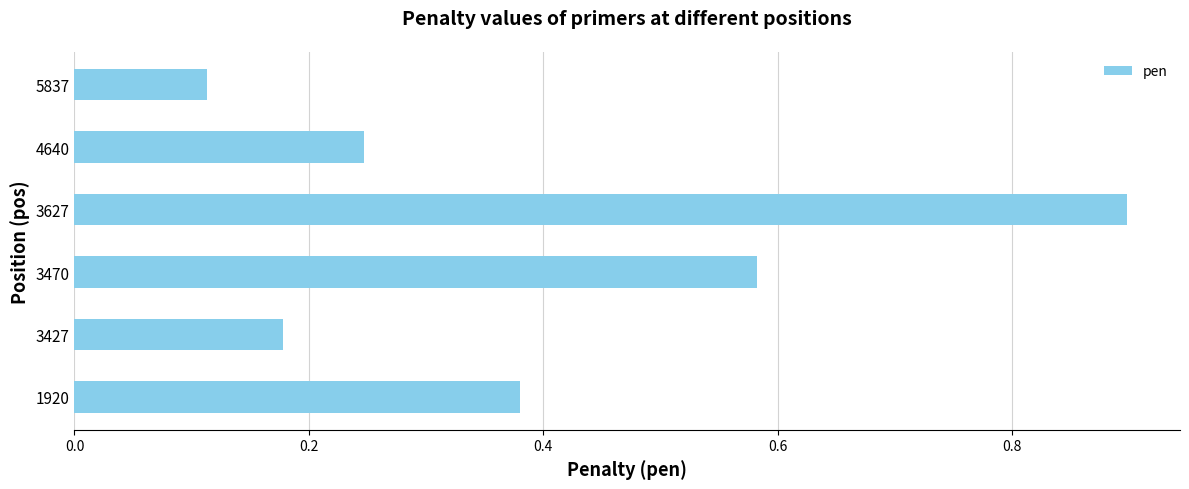

How many categories are shown in the chart?

6